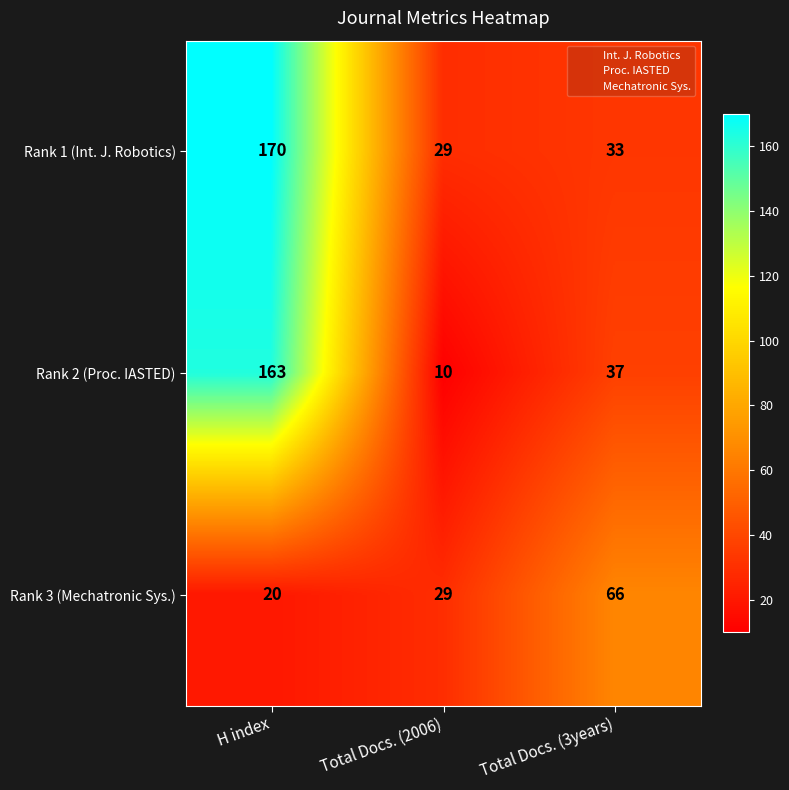

Reading left to right, extract all data points from this chart.

Rank 1 (Int. J. Robotics): 170	29	33
Rank 2 (Proc. IASTED): 163	10	37
Rank 3 (Mechatronic Sys.): 20	29	66